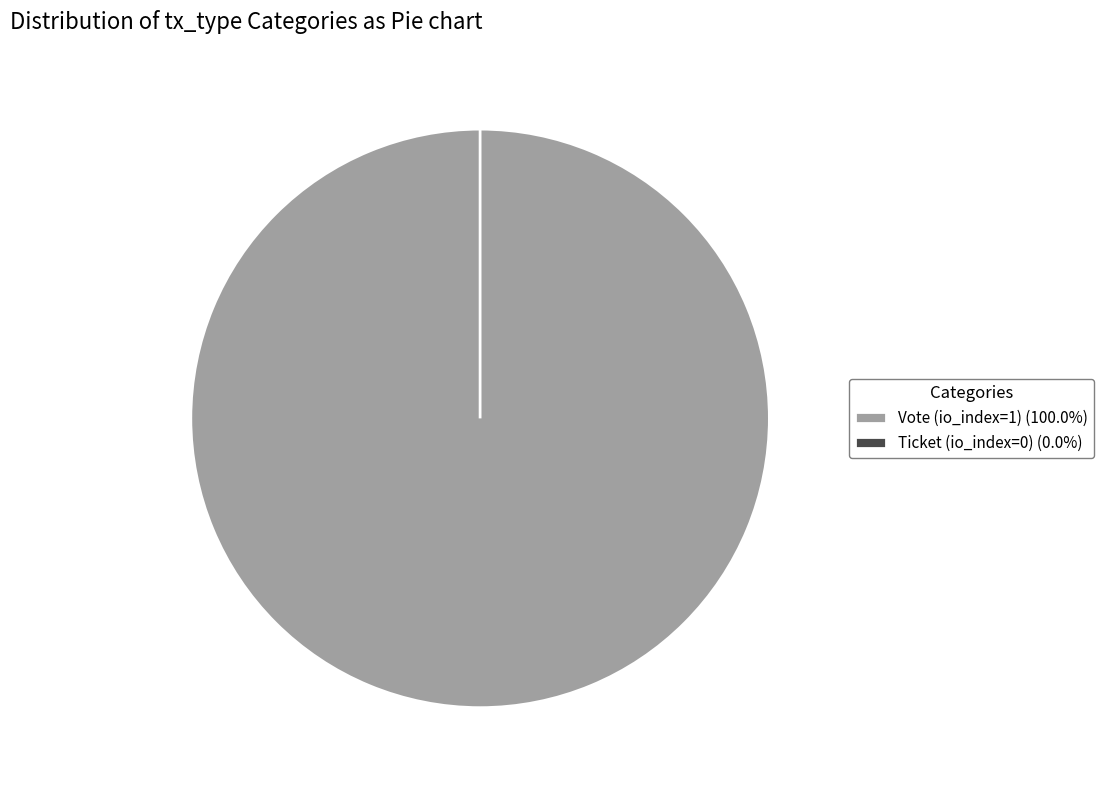

To the nearest percent, what is the average slice percentage?

50%